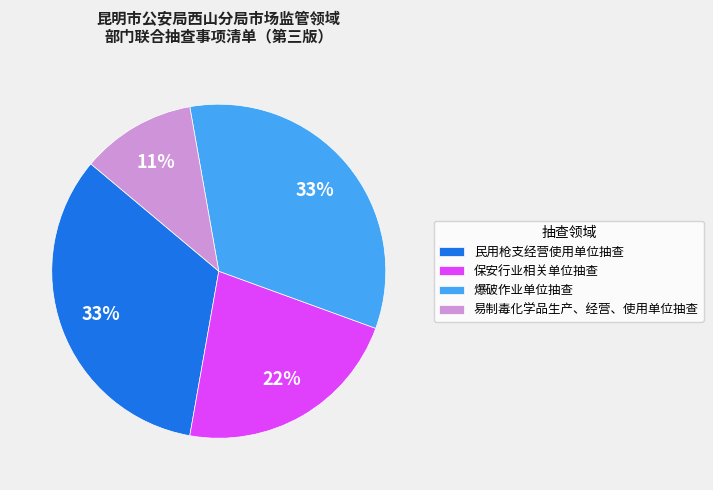

To the nearest percent, what is the difference between the largest and smallest slice percentages?

22%